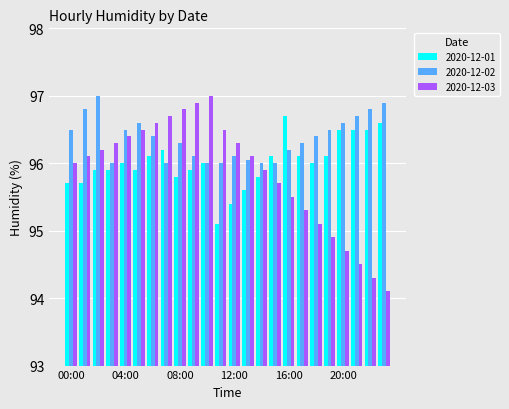

Count the number of categories in the chart.

24